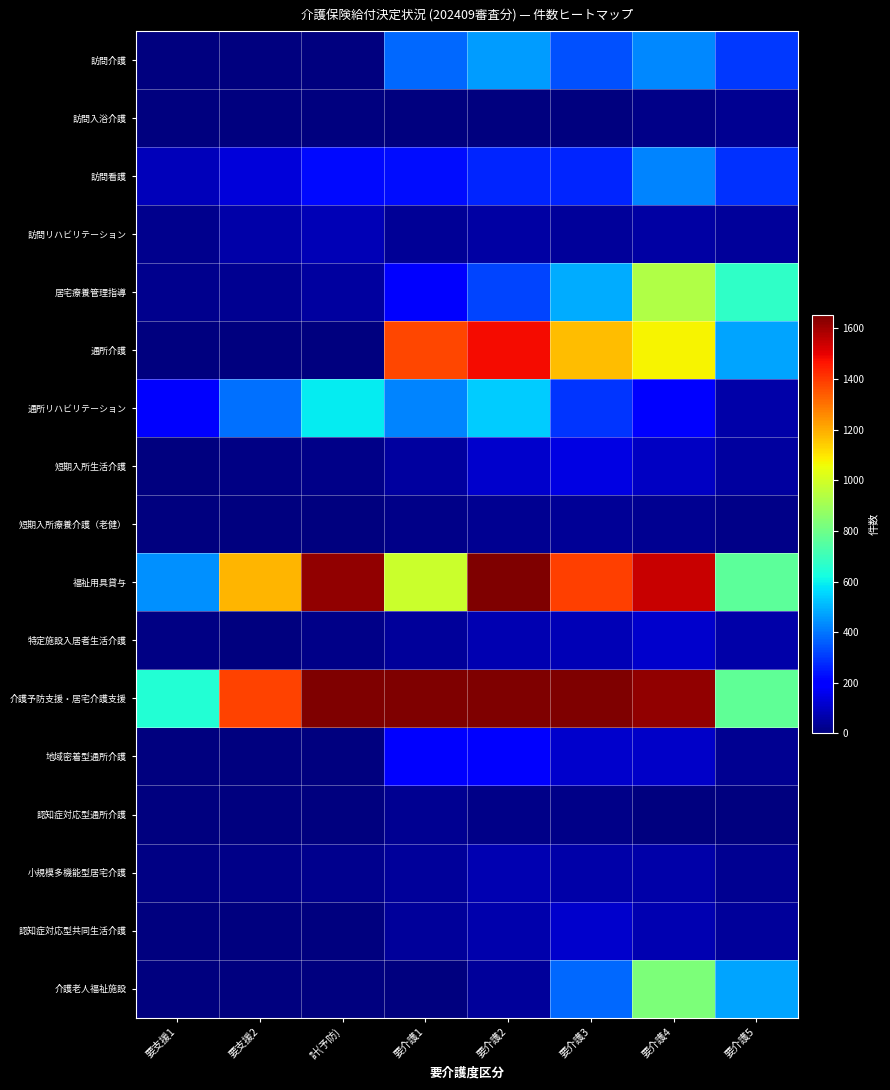

Reading left to right, what are all the values shown in this chart?

訪問介護: 要支援1=0	要支援2=0	計(予防)=0	要介護1=375	要介護2=460	要介護3=339	要介護4=431	要介護5=303
訪問入浴介護: 要支援1=0	要支援2=0	計(予防)=0	要介護1=0	要介護2=1	要介護3=4	要介護4=17	要介護5=27
訪問看護: 要支援1=87	要支援2=134	計(予防)=221	要介護1=229	要介護2=267	要介護3=267	要介護4=420	要介護5=288
訪問リハビリテーション: 要支援1=20	要支援2=61	計(予防)=81	要介護1=33	要介護2=54	要介護3=39	要介護4=52	要介護5=40
居宅療養管理指導: 要支援1=25	要支援2=26	計(予防)=51	要介護1=188	要介護2=322	要介護3=490	要介護4=935	要介護5=675
通所介護: 要支援1=0	要支援2=0	計(予防)=0	要介護1=1377	要介護2=1479	要介護3=1173	要介護4=1071	要介護5=474
通所リハビリテーション: 要支援1=199	要支援2=392	計(予防)=591	要介護1=423	要介護2=538	要介護3=293	要介護4=188	要介護5=64
短期入所生活介護: 要支援1=6	要支援2=10	計(予防)=16	要介護1=47	要介護2=112	要介護3=145	要介護4=102	要介護5=48
短期入所療養介護（老健）: 要支援1=1	要支援2=2	計(予防)=3	要介護1=17	要介護2=31	要介護3=36	要介護4=26	要介護5=19
福祉用具貸与: 要支援1=441	要支援2=1184	計(予防)=1625	要介護1=984	要介護2=1653	要介護3=1393	要介護4=1546	要介護5=763
特定施設入居者生活介護: 要支援1=7	要支援2=6	計(予防)=13	要介護1=44	要介護2=72	要介護3=81	要介護4=112	要介護5=62
介護予防支援・居宅介護支援: 要支援1=648	要支援2=1384	計(予防)=2032	要介護1=2180	要介護2=2382	要介護3=1691	要介護4=1621	要介護5=768
地域密着型通所介護: 要支援1=0	要支援2=0	計(予防)=0	要介護1=199	要介護2=207	要介護3=112	要介護4=105	要介護5=30
認知症対応型通所介護: 要支援1=2	要支援2=2	計(予防)=4	要介護1=26	要介護2=16	要介護3=17	要介護4=3	要介護5=6
小規模多機能型居宅介護: 要支援1=7	要支援2=13	計(予防)=20	要介護1=45	要介護2=75	要介護3=61	要介護4=59	要介護5=26
認知症対応型共同生活介護: 要支援1=0	要支援2=1	計(予防)=1	要介護1=43	要介護2=69	要介護3=112	要介護4=76	要介護5=43
介護老人福祉施設: 要支援1=0	要支援2=0	計(予防)=0	要介護1=5	要介護2=43	要介護3=377	要介護4=829	要介護5=476